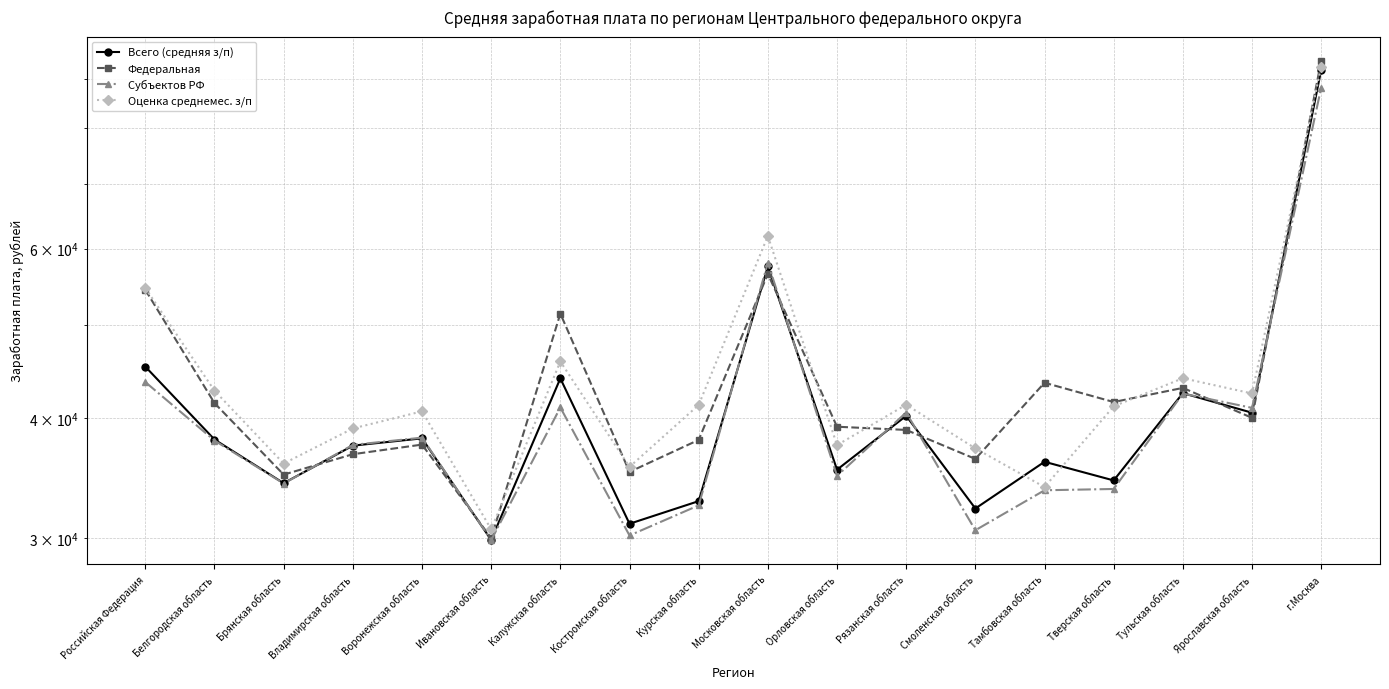

What is the sum of all Федеральная values?

792549.6